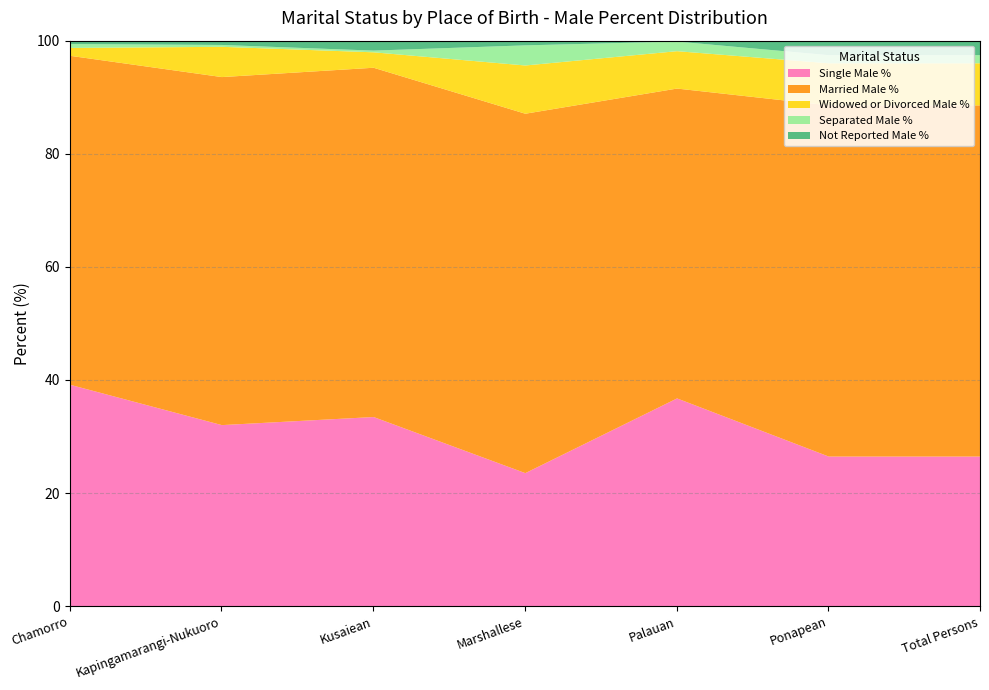

True or false: Separated Male % and Married Male % intersect in this chart.

False